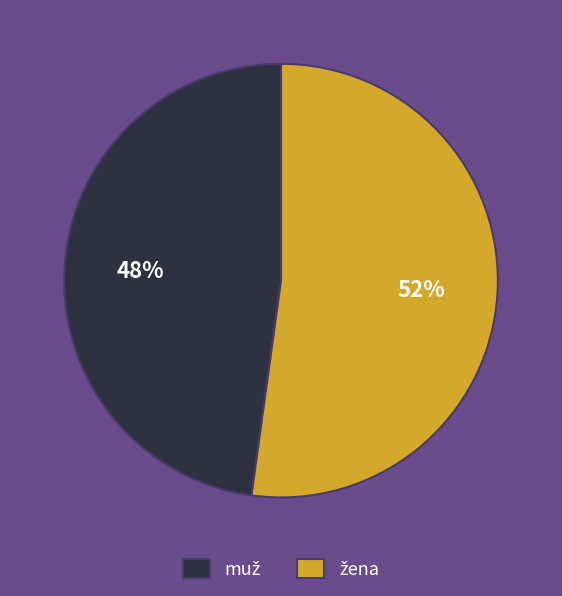

To the nearest percent, what is the difference between the largest and smallest slice percentages?

4%